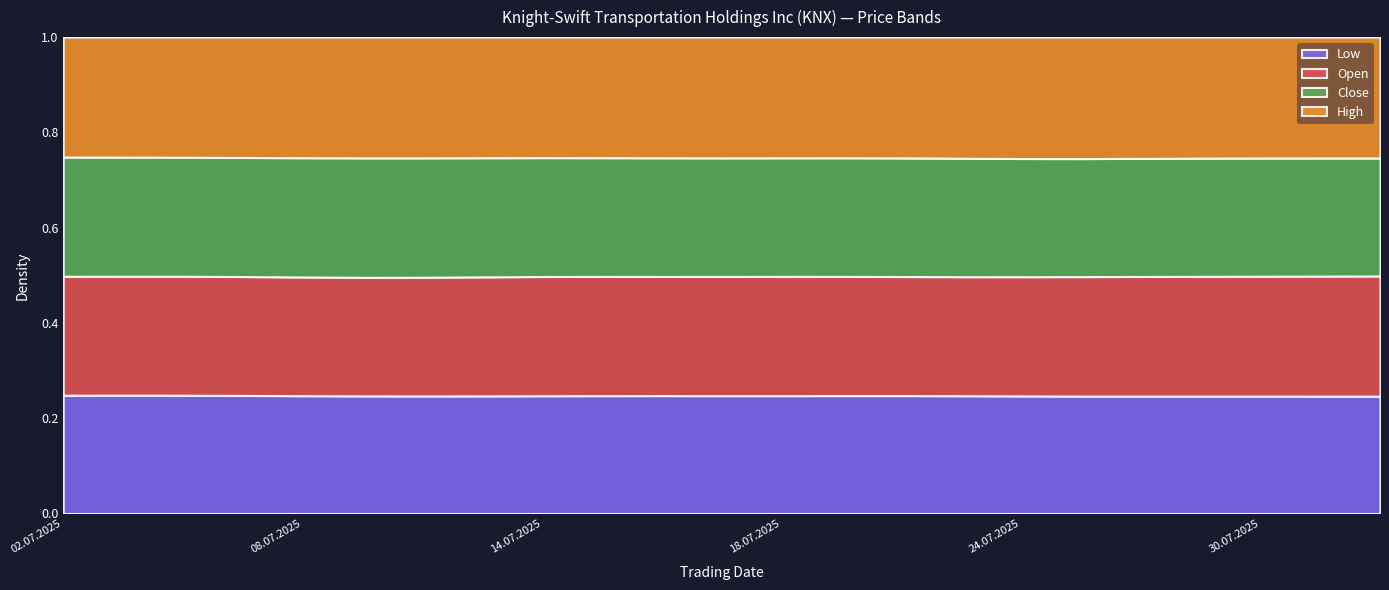

True or false: Close and High cross at least once.

False